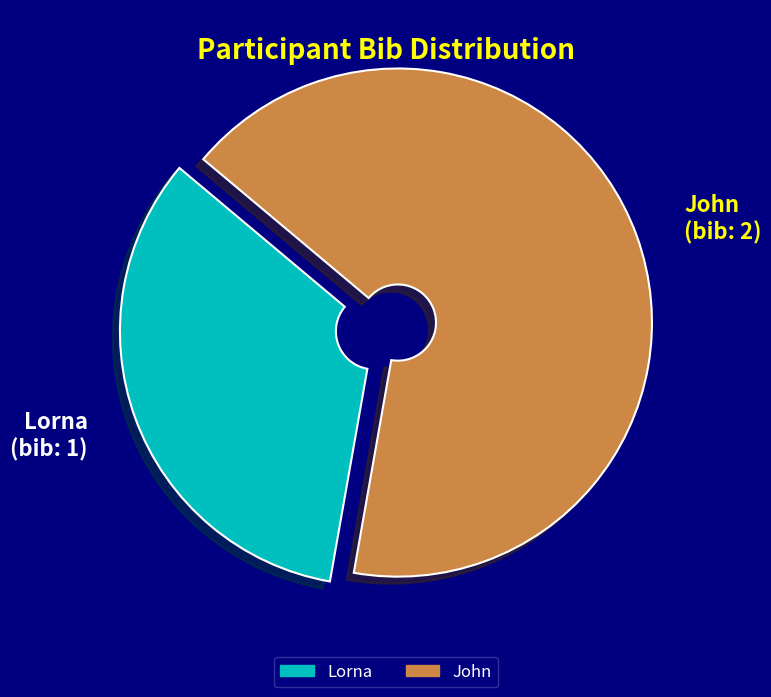

What is the majority slice?

John